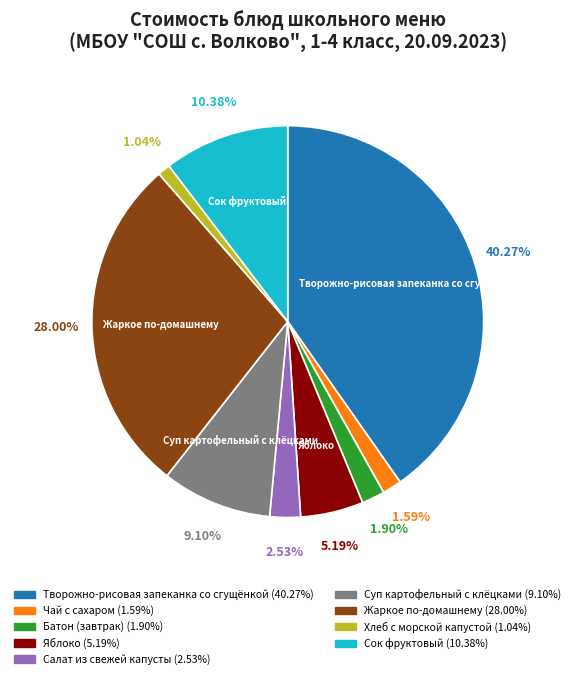

Which category has the biggest portion of the pie?

Творожно-рисовая запеканка со сгущёнкой